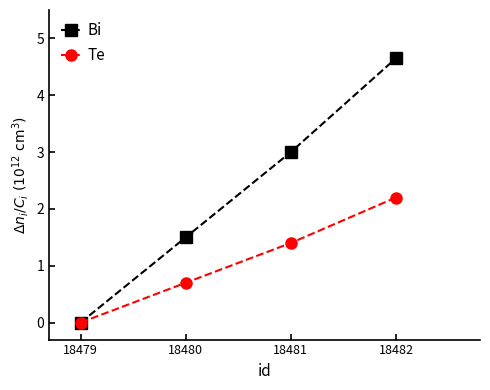

What value does the Te series have at 18480?

0.7